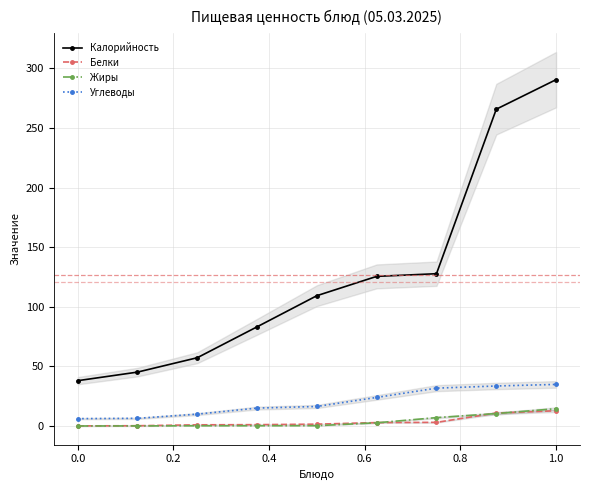

True or false: Углеводы and Калорийность intersect in this chart.

False